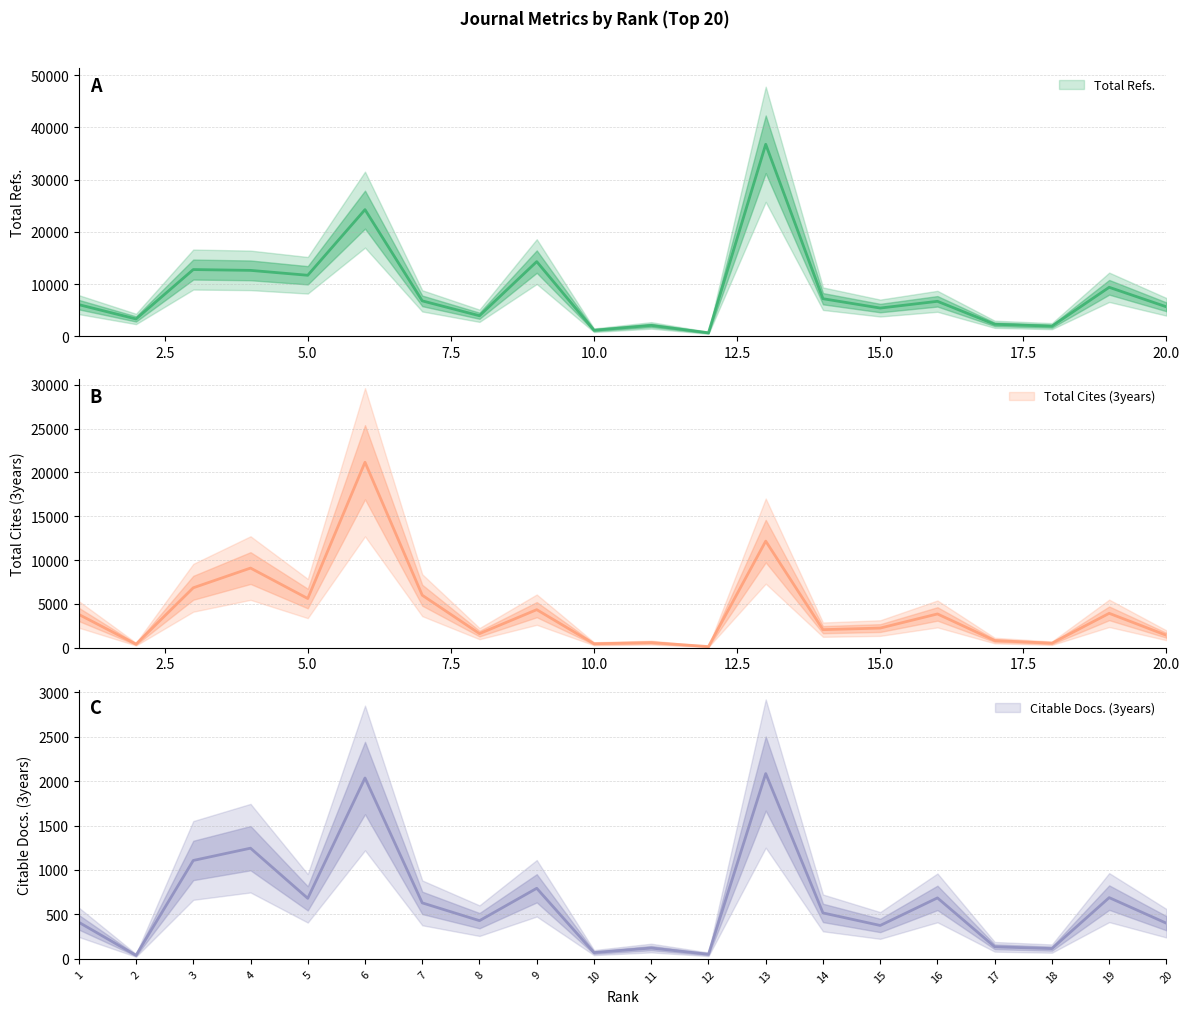

Reading left to right, transcribe all the data shown in this chart.

Total Refs.: 1=6056	2=3312	3=12774	4=12619	5=11680	6=24253	7=6777	8=3928	9=14298	10=1152	11=2079	12=660	13=36769	14=7190	15=5401	16=6692	17=2291	18=1936	19=9377	20=5635
Total Cites (3years): 1=3788	2=389	3=6829	4=9082	5=5604	6=21171	7=5979	8=1593	9=4331	10=437	11=567	12=114	13=12161	14=2046	15=2228	16=3842	17=801	18=500	19=3912	20=1402
Citable Docs. (3years): 1=412	2=40	3=1107	4=1245	5=681	6=2034	7=630	8=430	9=794	10=71	11=122	12=52	13=2084	14=517	15=376	16=686	17=136	18=116	19=689	20=401